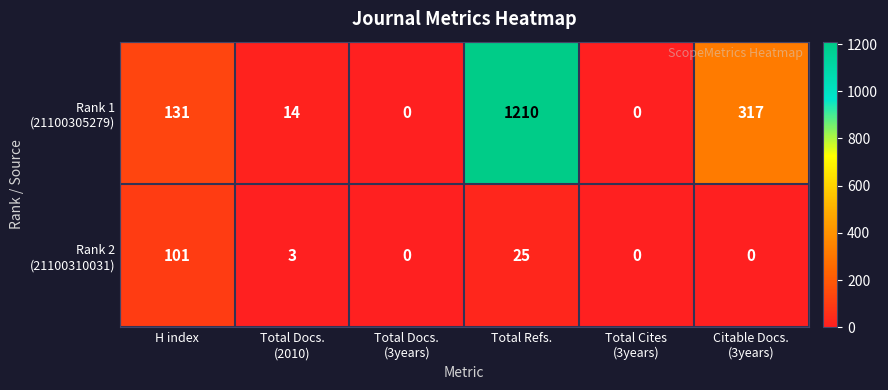

Which label corresponds to the largest value in the chart?

Total Refs.